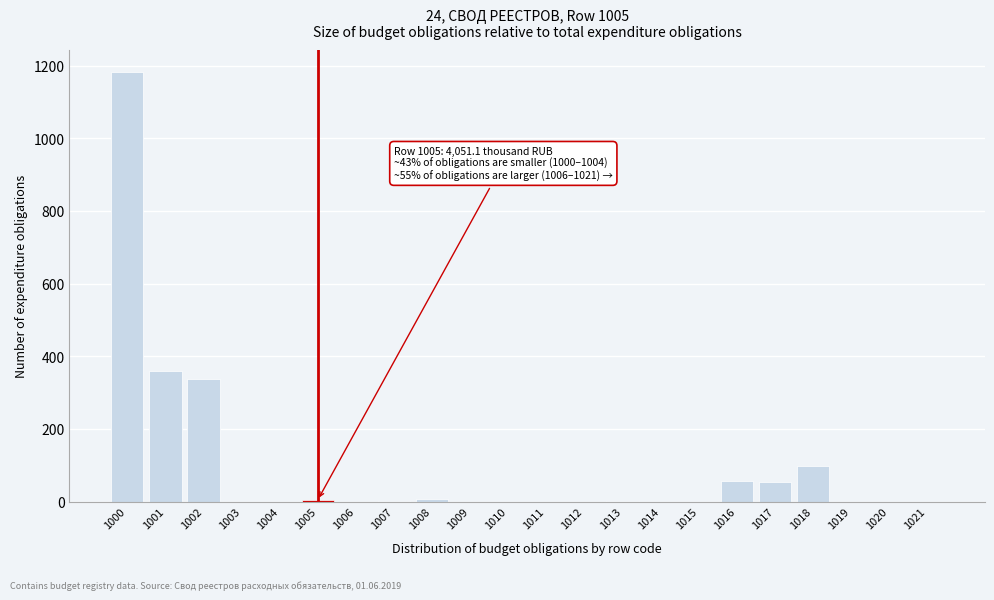

True or false: the data shows -747.3 at 1004.

False